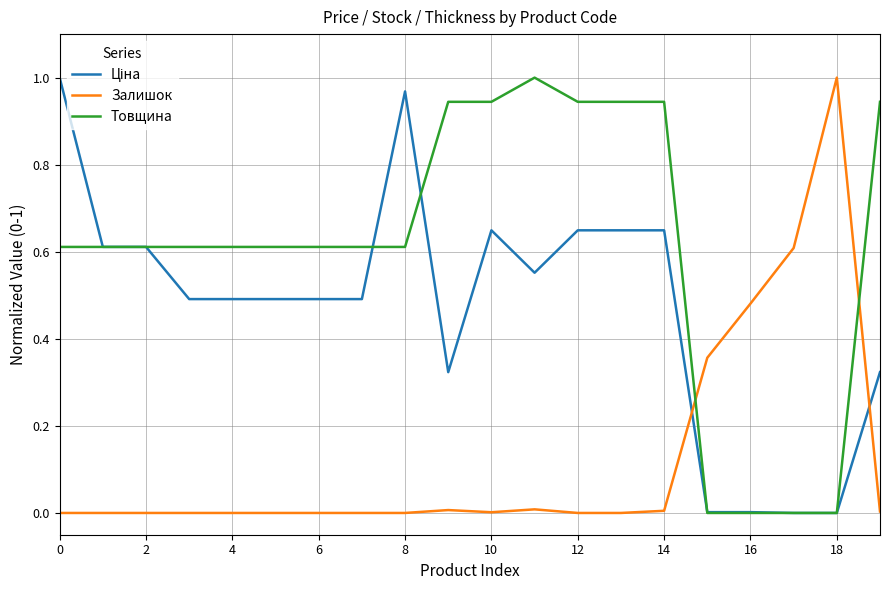

After their last crossing, which series has the higher values: Залишок or Товщина?

Товщина